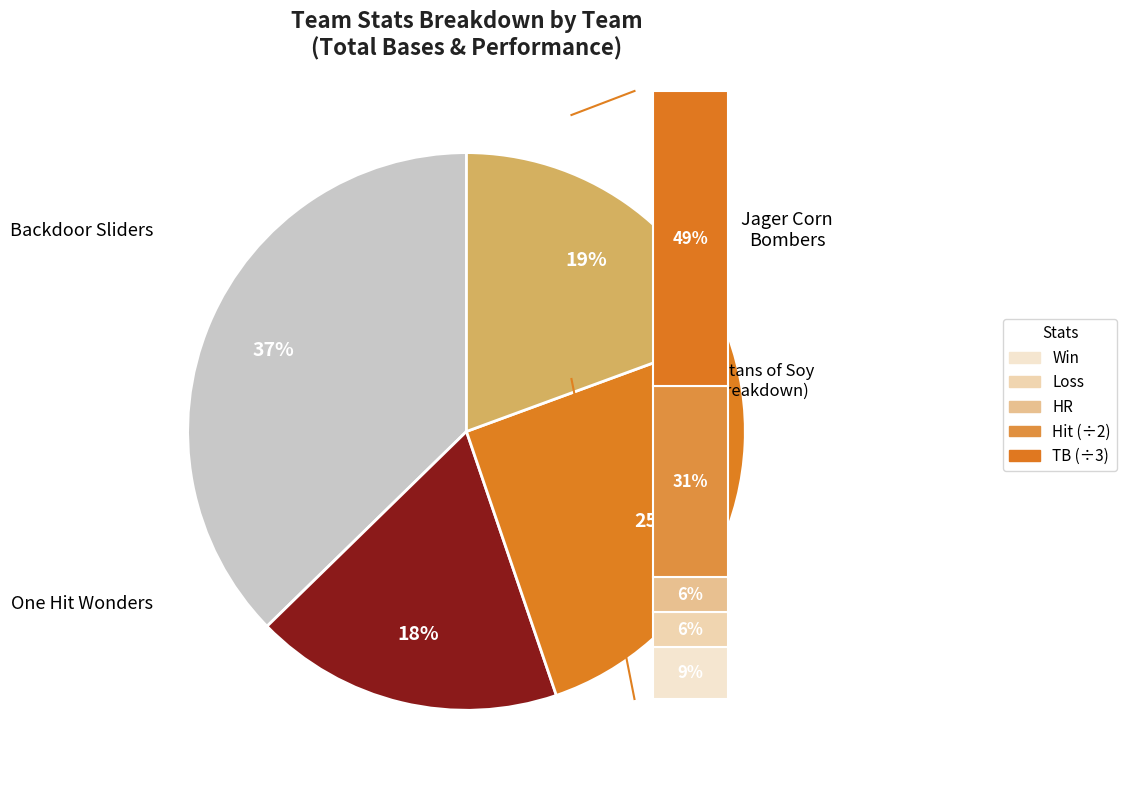

Combined, what portion of the pie is Backdoor Sliders and Jager Corn Bombers?

57.1%